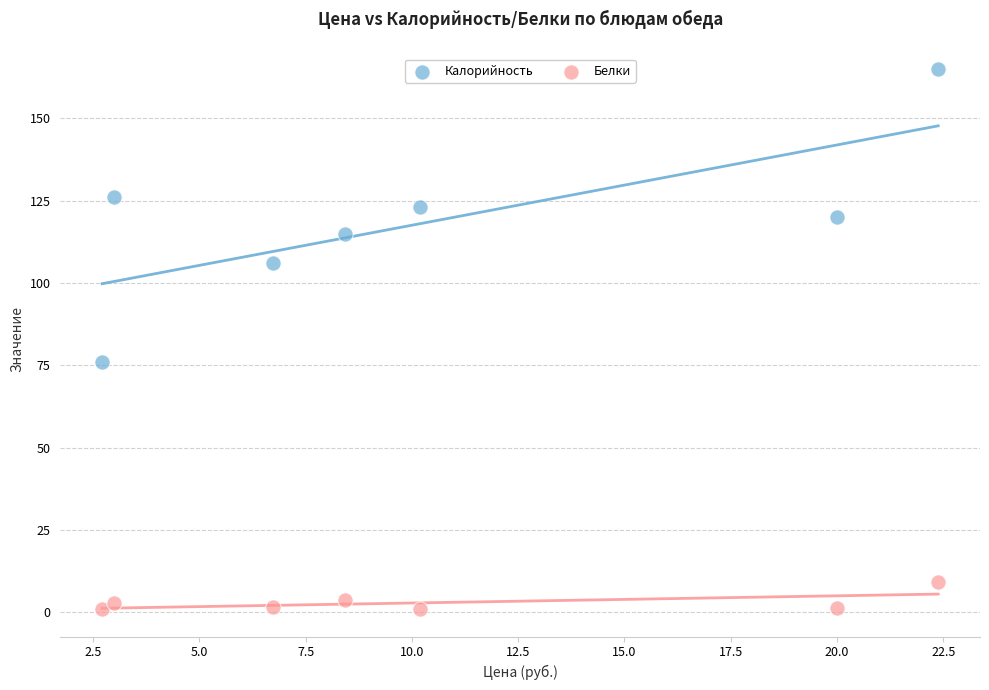

Across all data points, what is the range of Y values (max minus min)?

164.2